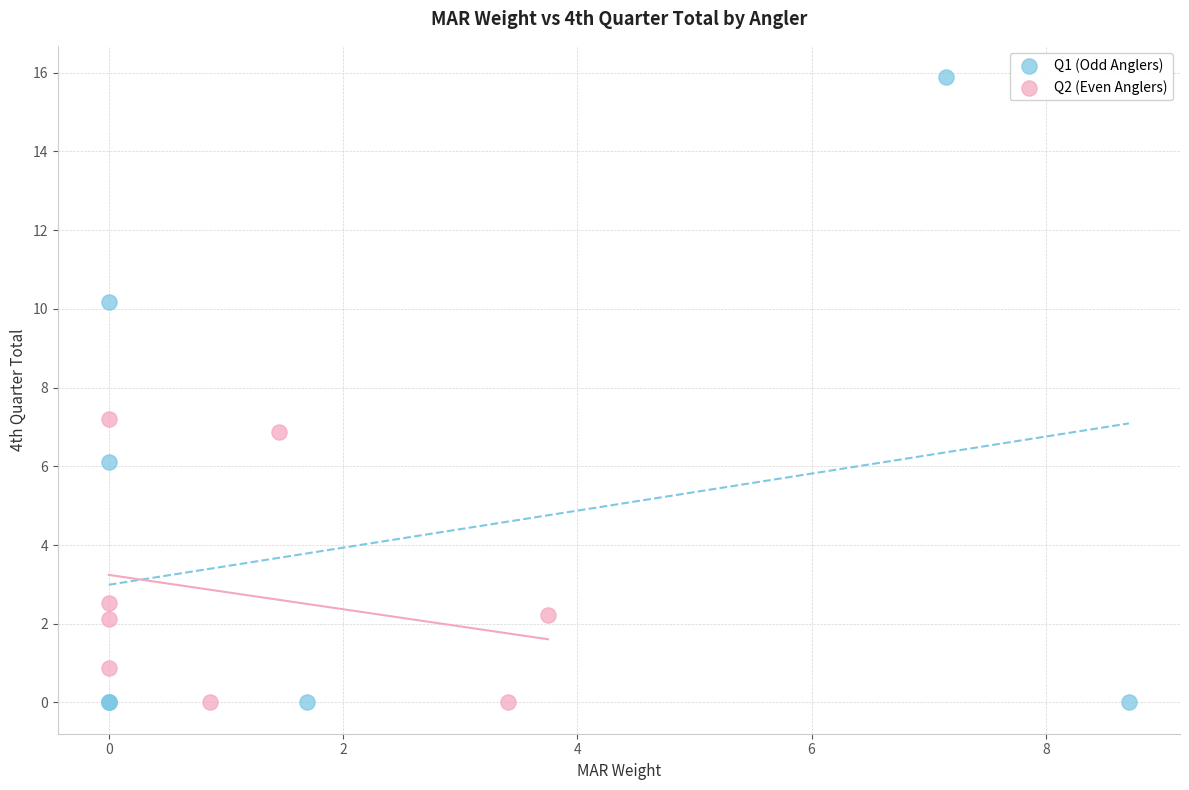

Which series contains the highest Y value?

Q1 (Odd Anglers)